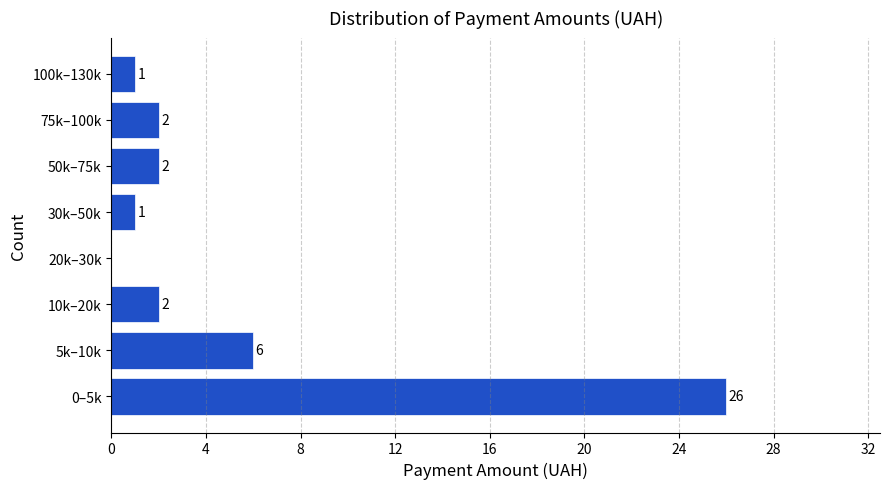

Reading bottom to top, transcribe all the data shown in this chart.

0–5k=26	5k–10k=6	10k–20k=2	20k–30k=0	30k–50k=1	50k–75k=2	75k–100k=2	100k–130k=1